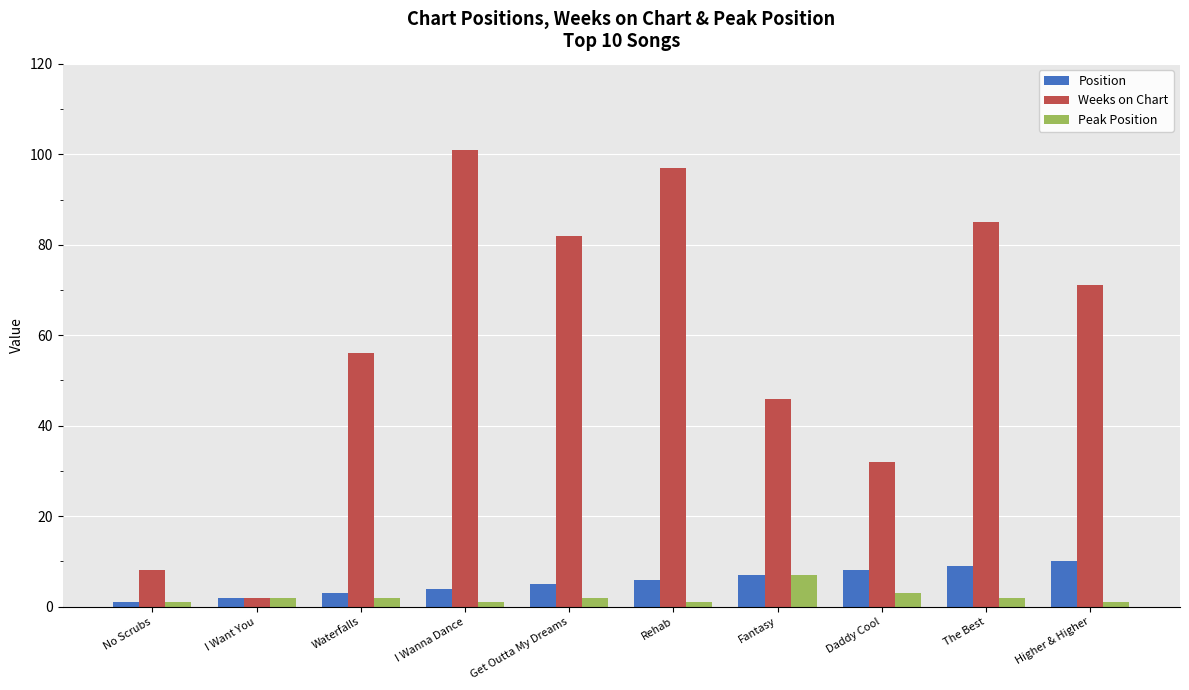

What is the value of the Weeks on Chart bar at the 3rd from the left?

56